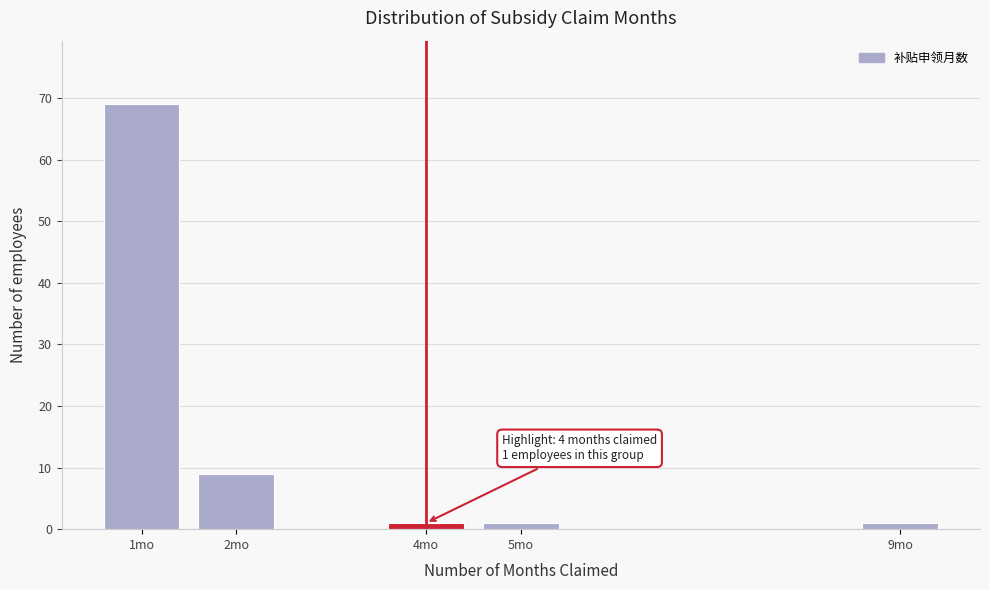

Reading right to left, extract all data points from this chart.

1	1	1	9	69